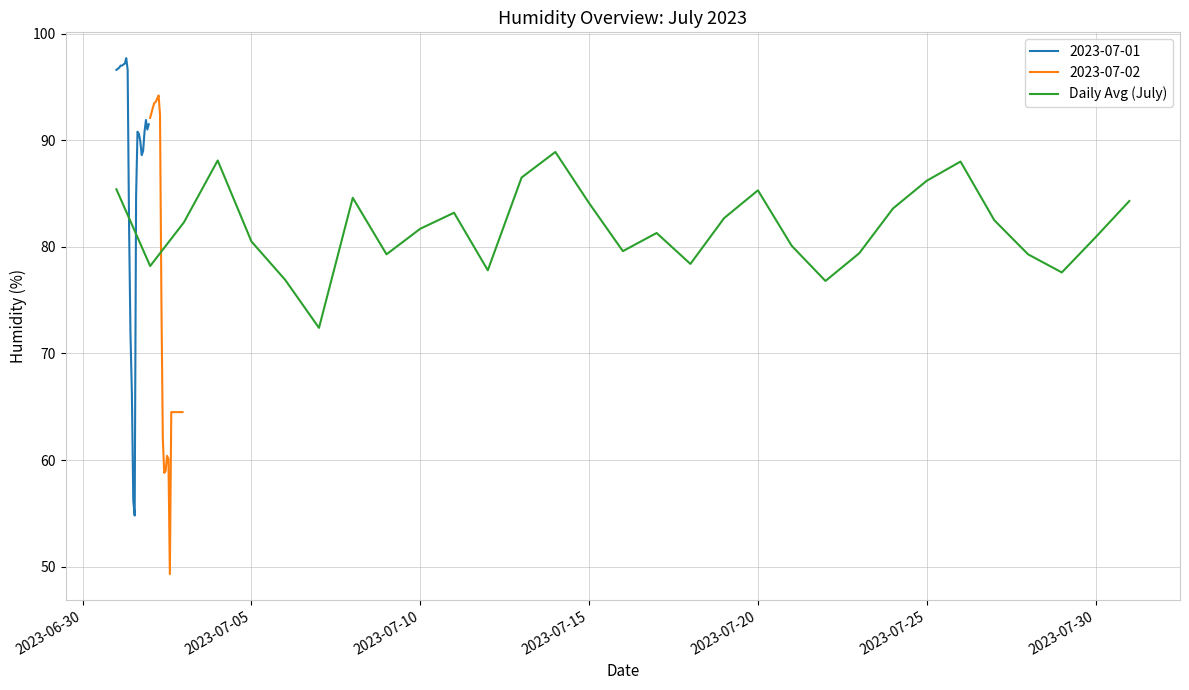

The Daily Avg (July) series shows 124.3 at 2023-07-30. True or false?

False